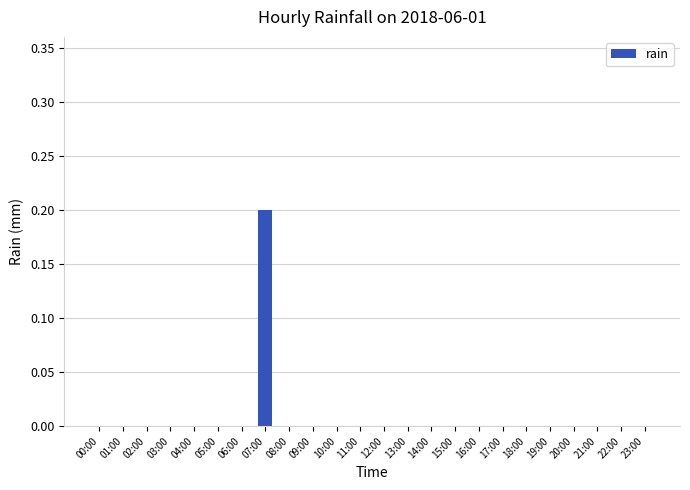

Is it true that the value at 23:00 is -0.1?

False